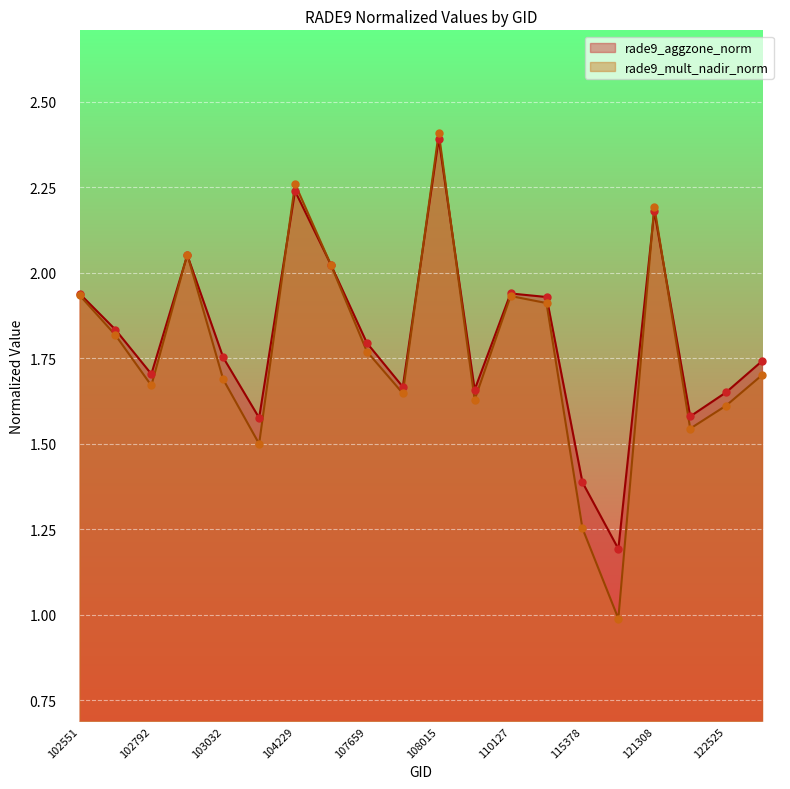

Which series has the largest total across all categories?

rade9_aggzone_norm